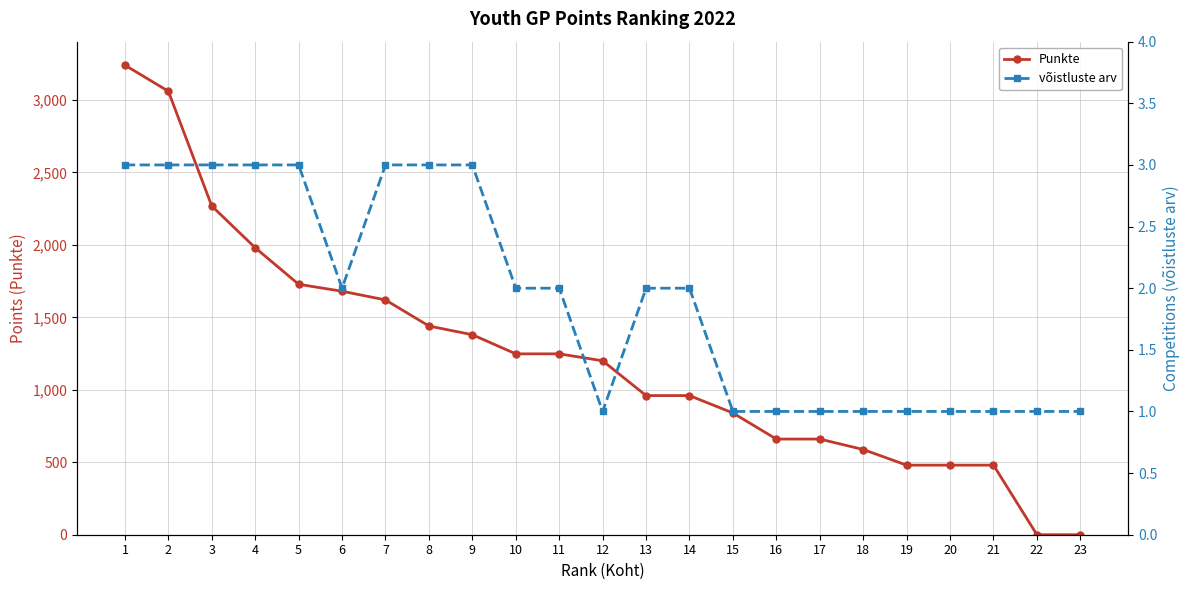

Count the võistluste arv values in the range 1 to 3.

23